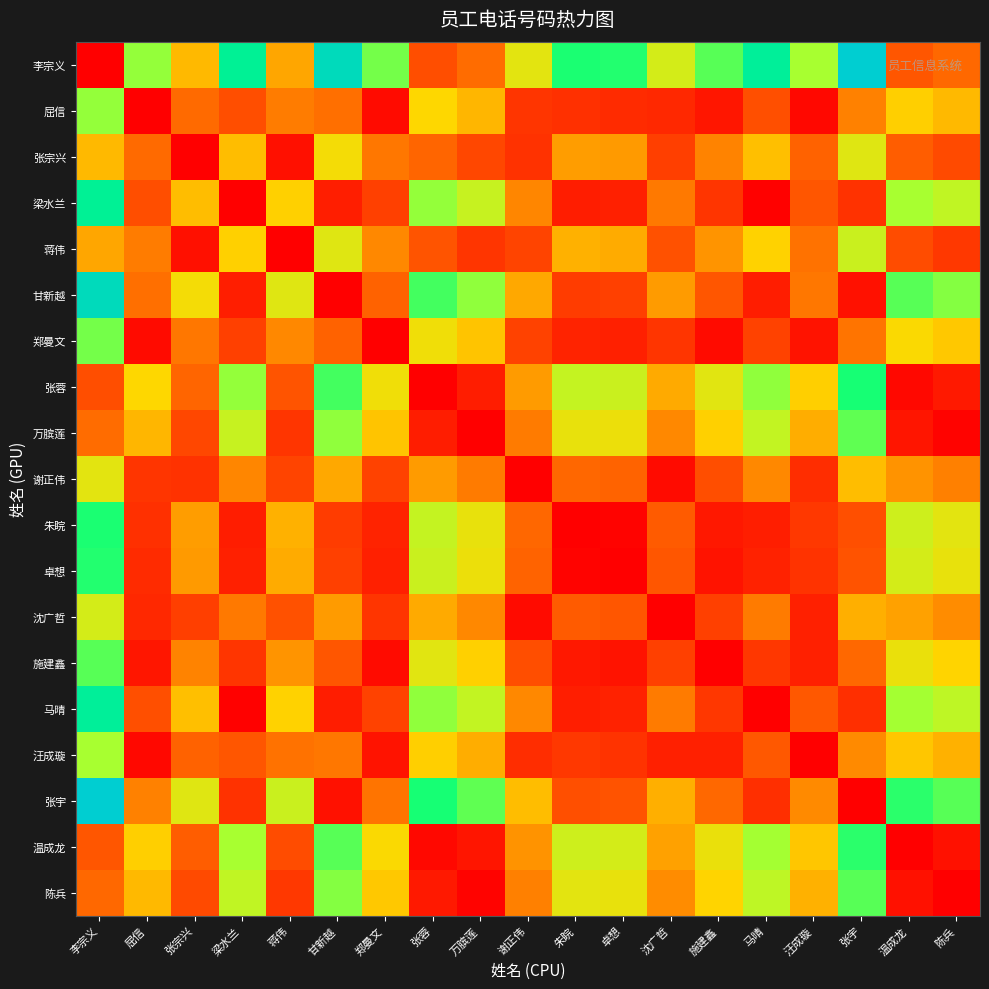

Reading left to right, transcribe all the data shown in this chart.

李宗义: 李宗义=0	屈信=6045	张宗兴=3805	梁水兰=7695	蒋伟=3439	甘新越=8375	郑曼文=6305	张蓉=1651	万膑莲=2285	谢正伟=4883	朱睆=7074	卓想=6991	沈广哲=5155	施建鑫=6552	马晴=7743	汪成璇=5865	张宇=8767	温成龙=1823	陈兵=2210
屈信: 李宗义=6045	屈信=0	张宗兴=2240	梁水兰=1650	蒋伟=2606	甘新越=2330	郑曼文=260	张蓉=4394	万膑莲=3760	谢正伟=1162	朱睆=1029	卓想=946	沈广哲=890	施建鑫=507	马晴=1698	汪成璇=180	张宇=2722	温成龙=4222	陈兵=3835
张宗兴: 李宗义=3805	屈信=2240	张宗兴=0	梁水兰=3890	蒋伟=366	甘新越=4570	郑曼文=2500	张蓉=2154	万膑莲=1520	谢正伟=1078	朱睆=3269	卓想=3186	沈广哲=1350	施建鑫=2747	马晴=3938	汪成璇=2060	张宇=4962	温成龙=1982	陈兵=1595
梁水兰: 李宗义=7695	屈信=1650	张宗兴=3890	梁水兰=0	蒋伟=4256	甘新越=680	郑曼文=1390	张蓉=6044	万膑莲=5410	谢正伟=2812	朱睆=621	卓想=704	沈广哲=2540	施建鑫=1143	马晴=48	汪成璇=1830	张宇=1072	温成龙=5872	陈兵=5485
蒋伟: 李宗义=3439	屈信=2606	张宗兴=366	梁水兰=4256	蒋伟=0	甘新越=4936	郑曼文=2866	张蓉=1788	万膑莲=1154	谢正伟=1444	朱睆=3635	卓想=3552	沈广哲=1716	施建鑫=3113	马晴=4304	汪成璇=2426	张宇=5328	温成龙=1616	陈兵=1229
甘新越: 李宗义=8375	屈信=2330	张宗兴=4570	梁水兰=680	蒋伟=4936	甘新越=0	郑曼文=2070	张蓉=6724	万膑莲=6090	谢正伟=3492	朱睆=1301	卓想=1384	沈广哲=3220	施建鑫=1823	马晴=632	汪成璇=2510	张宇=392	温成龙=6552	陈兵=6165
郑曼文: 李宗义=6305	屈信=260	张宗兴=2500	梁水兰=1390	蒋伟=2866	甘新越=2070	郑曼文=0	张蓉=4654	万膑莲=4020	谢正伟=1422	朱睆=769	卓想=686	沈广哲=1150	施建鑫=247	马晴=1438	汪成璇=440	张宇=2462	温成龙=4482	陈兵=4095
张蓉: 李宗义=1651	屈信=4394	张宗兴=2154	梁水兰=6044	蒋伟=1788	甘新越=6724	郑曼文=4654	张蓉=0	万膑莲=634	谢正伟=3232	朱睆=5423	卓想=5340	沈广哲=3504	施建鑫=4901	马晴=6092	汪成璇=4214	张宇=7116	温成龙=172	陈兵=559
万膑莲: 李宗义=2285	屈信=3760	张宗兴=1520	梁水兰=5410	蒋伟=1154	甘新越=6090	郑曼文=4020	张蓉=634	万膑莲=0	谢正伟=2598	朱睆=4789	卓想=4706	沈广哲=2870	施建鑫=4267	马晴=5458	汪成璇=3580	张宇=6482	温成龙=462	陈兵=75
谢正伟: 李宗义=4883	屈信=1162	张宗兴=1078	梁水兰=2812	蒋伟=1444	甘新越=3492	郑曼文=1422	张蓉=3232	万膑莲=2598	谢正伟=0	朱睆=2191	卓想=2108	沈广哲=272	施建鑫=1669	马晴=2860	汪成璇=982	张宇=3884	温成龙=3060	陈兵=2673
朱睆: 李宗义=7074	屈信=1029	张宗兴=3269	梁水兰=621	蒋伟=3635	甘新越=1301	郑曼文=769	张蓉=5423	万膑莲=4789	谢正伟=2191	朱睆=0	卓想=83	沈广哲=1919	施建鑫=522	马晴=669	汪成璇=1209	张宇=1693	温成龙=5251	陈兵=4864
卓想: 李宗义=6991	屈信=946	张宗兴=3186	梁水兰=704	蒋伟=3552	甘新越=1384	郑曼文=686	张蓉=5340	万膑莲=4706	谢正伟=2108	朱睆=83	卓想=0	沈广哲=1836	施建鑫=439	马晴=752	汪成璇=1126	张宇=1776	温成龙=5168	陈兵=4781
沈广哲: 李宗义=5155	屈信=890	张宗兴=1350	梁水兰=2540	蒋伟=1716	甘新越=3220	郑曼文=1150	张蓉=3504	万膑莲=2870	谢正伟=272	朱睆=1919	卓想=1836	沈广哲=0	施建鑫=1397	马晴=2588	汪成璇=710	张宇=3612	温成龙=3332	陈兵=2945
施建鑫: 李宗义=6552	屈信=507	张宗兴=2747	梁水兰=1143	蒋伟=3113	甘新越=1823	郑曼文=247	张蓉=4901	万膑莲=4267	谢正伟=1669	朱睆=522	卓想=439	沈广哲=1397	施建鑫=0	马晴=1191	汪成璇=687	张宇=2215	温成龙=4729	陈兵=4342
马晴: 李宗义=7743	屈信=1698	张宗兴=3938	梁水兰=48	蒋伟=4304	甘新越=632	郑曼文=1438	张蓉=6092	万膑莲=5458	谢正伟=2860	朱睆=669	卓想=752	沈广哲=2588	施建鑫=1191	马晴=0	汪成璇=1878	张宇=1024	温成龙=5920	陈兵=5533
汪成璇: 李宗义=5865	屈信=180	张宗兴=2060	梁水兰=1830	蒋伟=2426	甘新越=2510	郑曼文=440	张蓉=4214	万膑莲=3580	谢正伟=982	朱睆=1209	卓想=1126	沈广哲=710	施建鑫=687	马晴=1878	汪成璇=0	张宇=2902	温成龙=4042	陈兵=3655
张宇: 李宗义=8767	屈信=2722	张宗兴=4962	梁水兰=1072	蒋伟=5328	甘新越=392	郑曼文=2462	张蓉=7116	万膑莲=6482	谢正伟=3884	朱睆=1693	卓想=1776	沈广哲=3612	施建鑫=2215	马晴=1024	汪成璇=2902	张宇=0	温成龙=6944	陈兵=6557
温成龙: 李宗义=1823	屈信=4222	张宗兴=1982	梁水兰=5872	蒋伟=1616	甘新越=6552	郑曼文=4482	张蓉=172	万膑莲=462	谢正伟=3060	朱睆=5251	卓想=5168	沈广哲=3332	施建鑫=4729	马晴=5920	汪成璇=4042	张宇=6944	温成龙=0	陈兵=387
陈兵: 李宗义=2210	屈信=3835	张宗兴=1595	梁水兰=5485	蒋伟=1229	甘新越=6165	郑曼文=4095	张蓉=559	万膑莲=75	谢正伟=2673	朱睆=4864	卓想=4781	沈广哲=2945	施建鑫=4342	马晴=5533	汪成璇=3655	张宇=6557	温成龙=387	陈兵=0